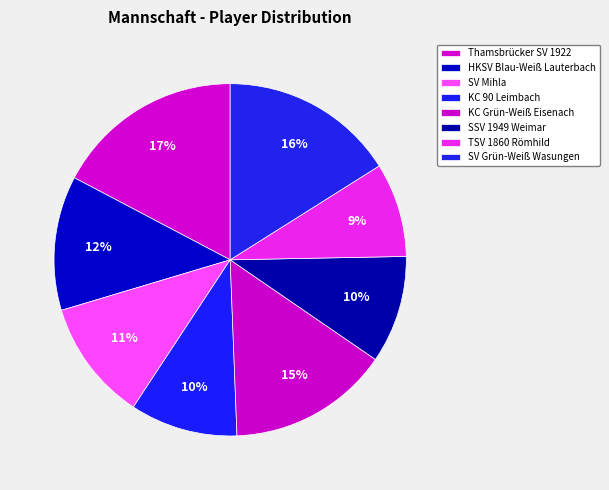

Count the number of slices in the pie.

8